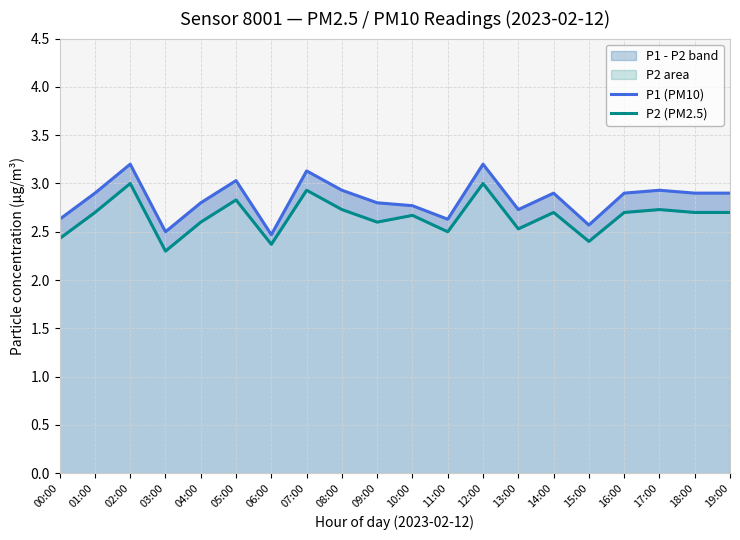

Reading left to right, extract all data points from this chart.

P1 (PM10): 2.6	2.9	3.2	2.5	2.8	3.0	2.5	3.1	2.9	2.8	2.8	2.6	3.2	2.7	2.9	2.6	2.9	2.9	2.9	2.9
P2 (PM2.5): 2.4	2.7	3.0	2.3	2.6	2.8	2.4	2.9	2.7	2.6	2.7	2.5	3.0	2.5	2.7	2.4	2.7	2.7	2.7	2.7